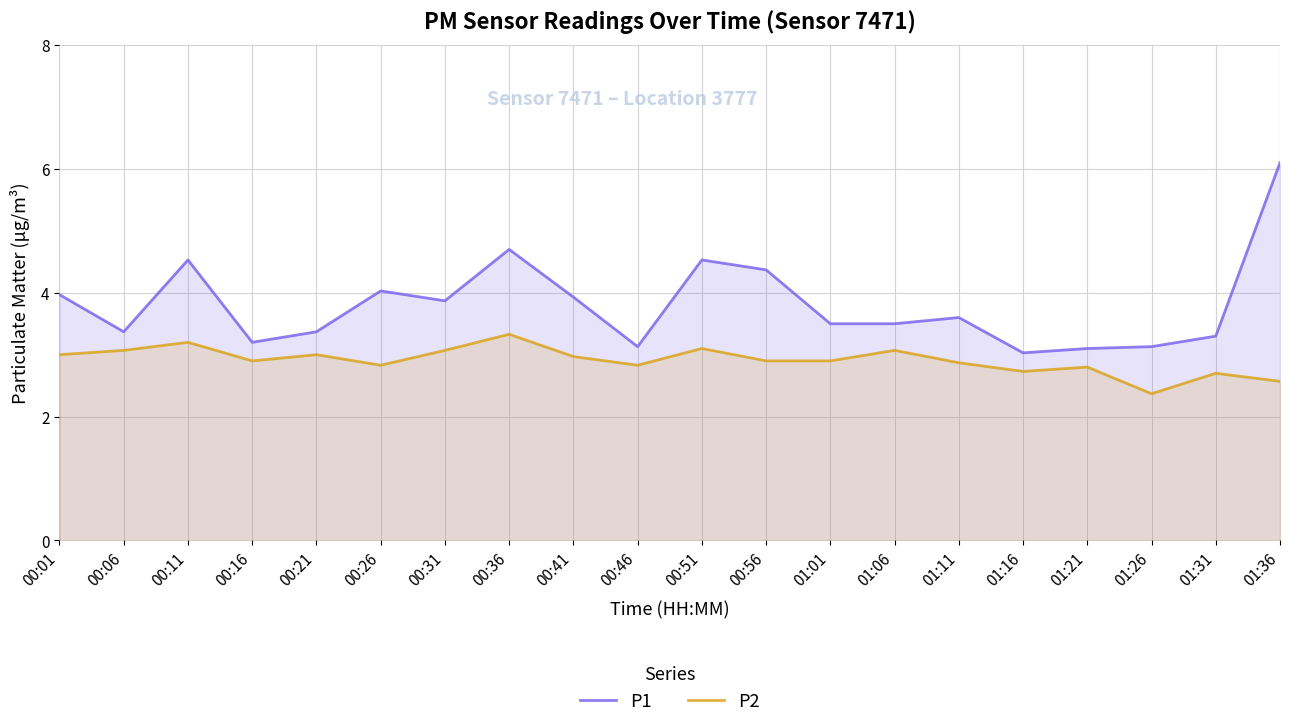

Between 00:06 and 01:21, which is larger?

00:06